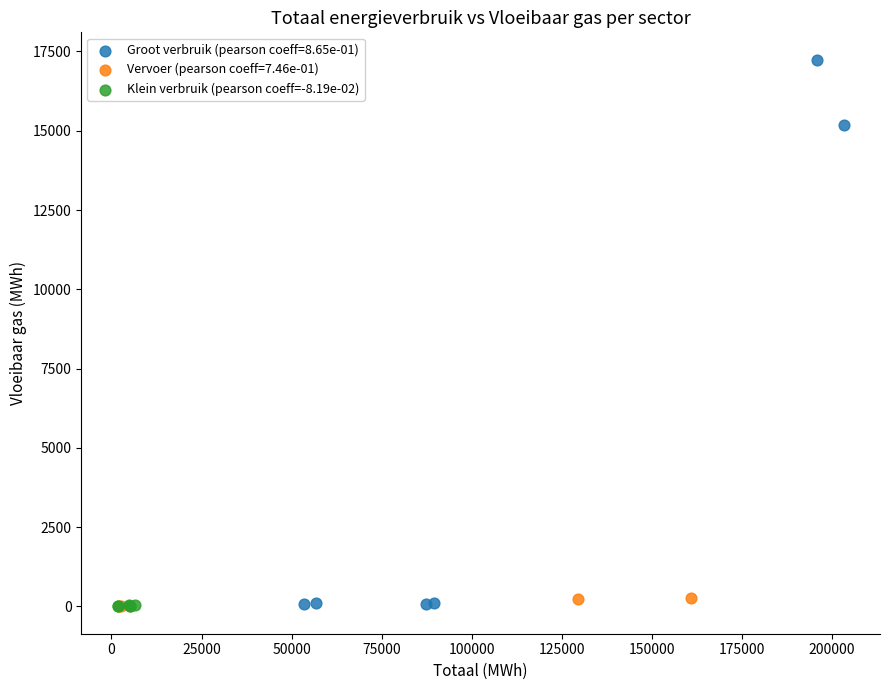

Which series contains the highest Y value?

Groot verbruik (pearson coeff=8.65e-01)